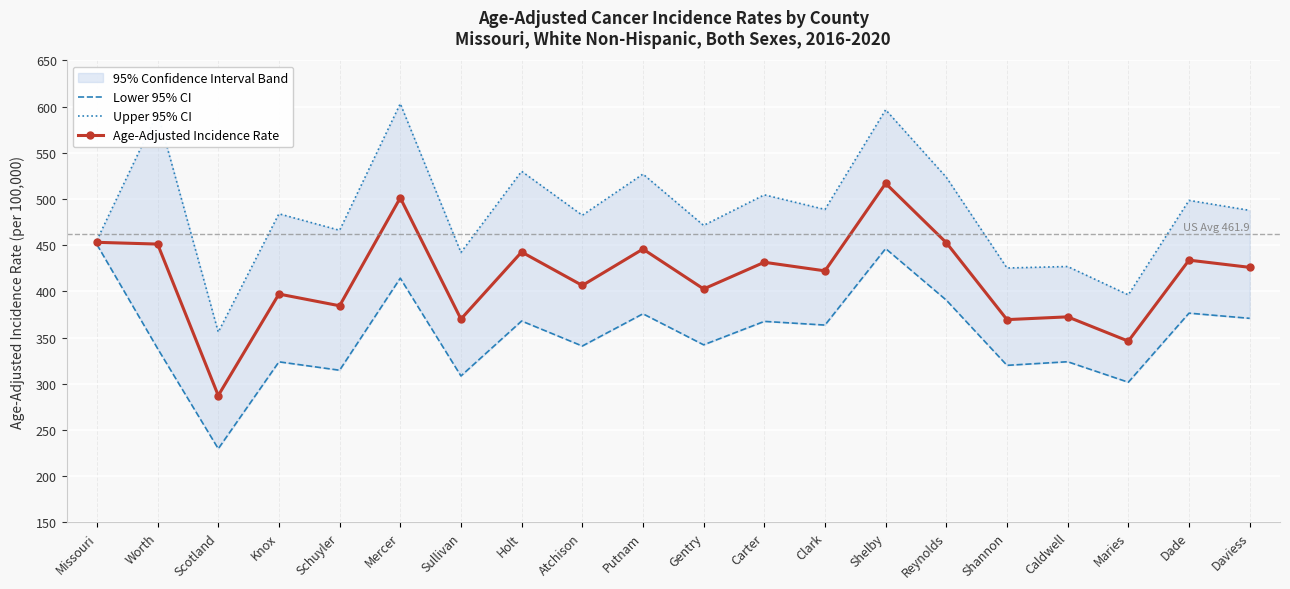

True or false: Age-Adjusted Incidence Rate and Lower 95% CI cross at least once.

False